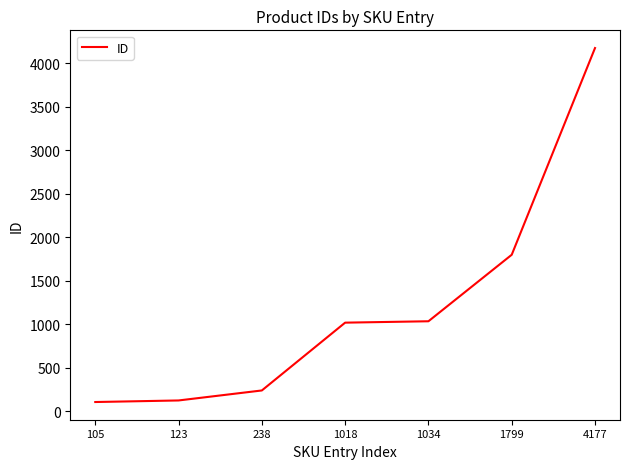

What is the difference between the values at 1034 and 238?

796